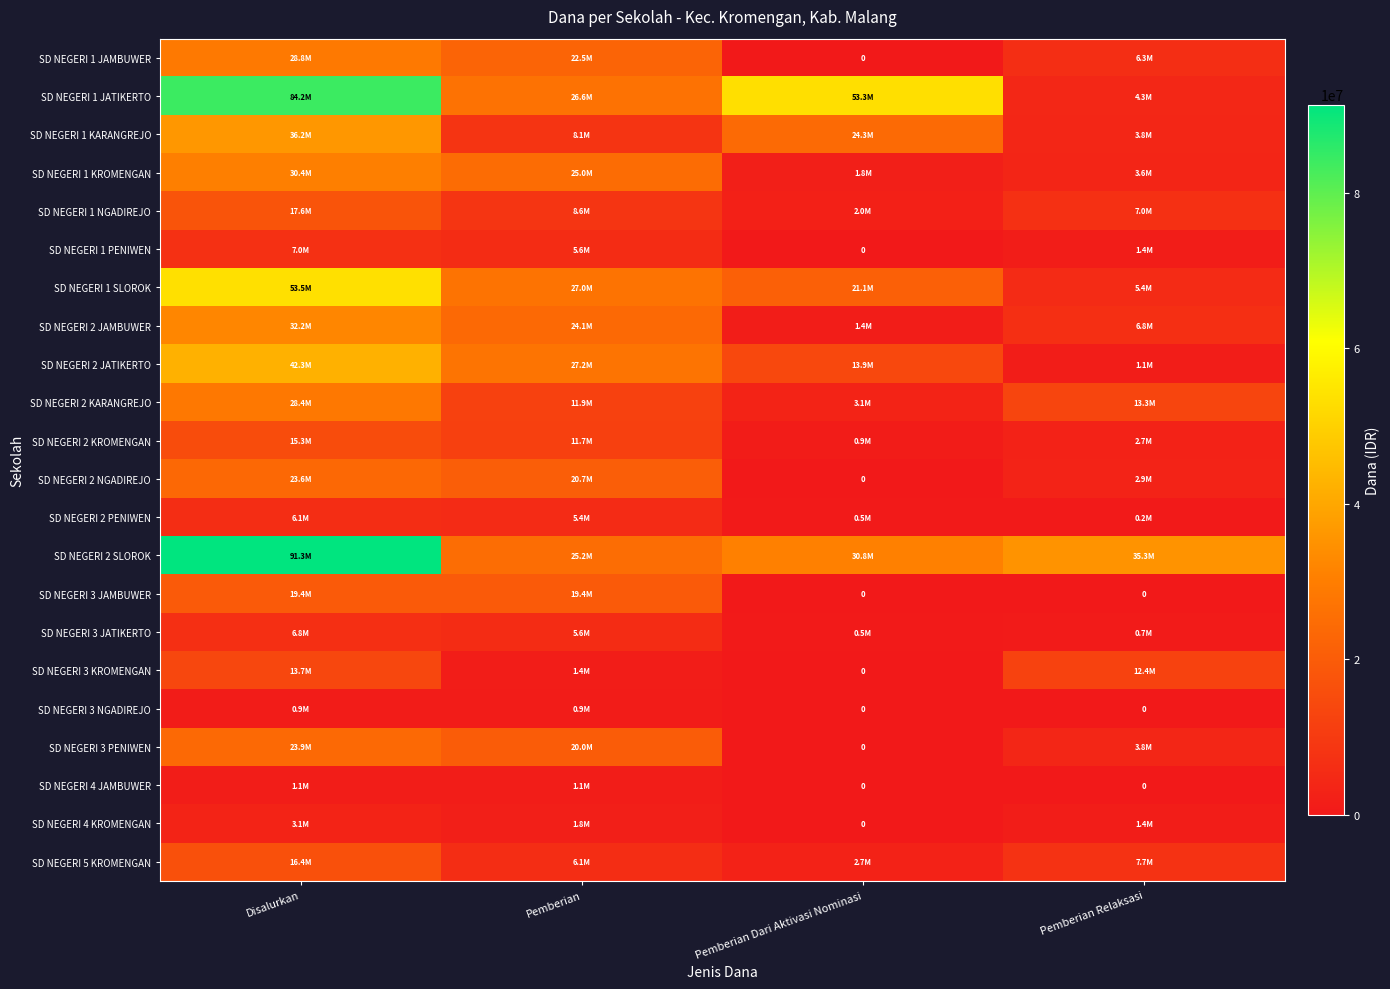

What is the difference between the highest and lowest values at Pemberian Relaksasi?

35325000